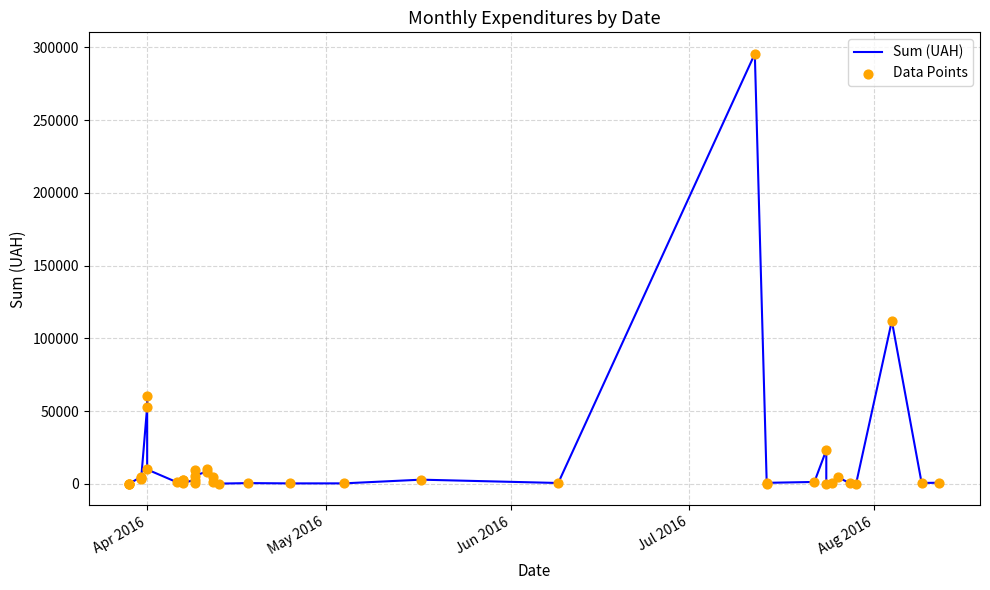

Is the value of Data Points at 28 greater than the value of Sum (UAH) at 24?

No